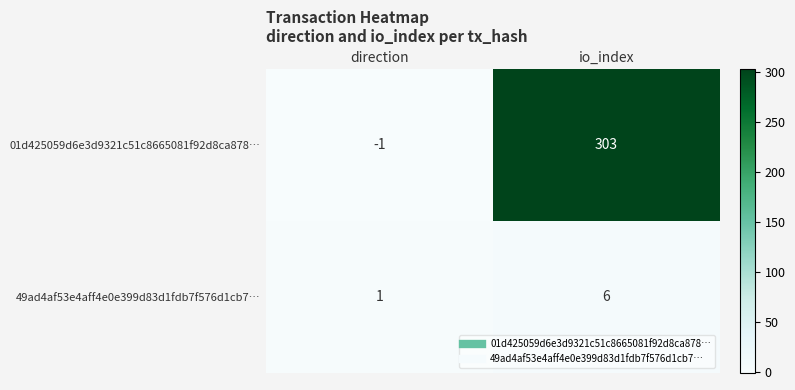

What is the total value across all series at io_index?

309